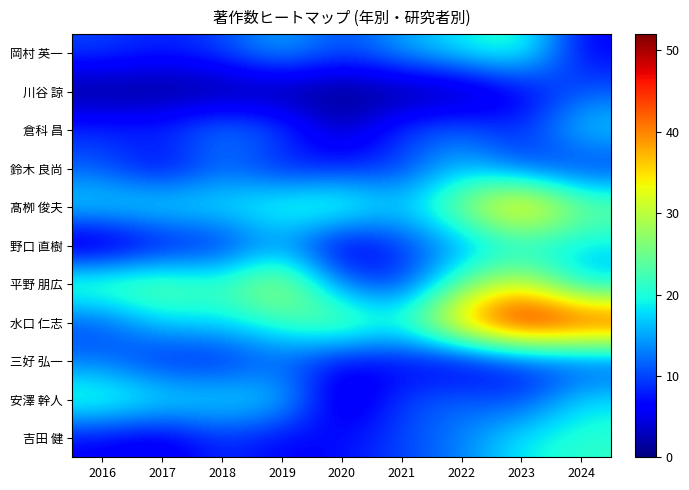

Reading left to right, extract all data points from this chart.

岡村 英一: 2016=10	2017=8	2018=10	2019=16	2020=10	2021=15	2022=19	2023=22	2024=6
川谷 諒: 2016=0	2017=0	2018=0	2019=0	2020=0	2021=0	2022=0	2023=5	2024=11
倉科 昌: 2016=9	2017=9	2018=14	2019=11	2020=2	2021=10	2022=12	2023=8	2024=18
鈴木 良尚: 2016=11	2017=5	2018=12	2019=7	2020=8	2021=9	2022=17	2023=10	2024=8
髙栁 俊夫: 2016=19	2017=20	2018=19	2019=22	2020=24	2021=17	2022=27	2023=41	2024=26
野口 直樹: 2016=0	2017=5	2018=7	2019=14	2020=3	2021=9	2022=14	2023=18	2024=18
平野 朋広: 2016=25	2017=26	2018=22	2019=31	2020=12	2021=8	2022=24	2023=32	2024=16
水口 仁志: 2016=10	2017=18	2018=18	2019=22	2020=27	2021=21	2022=40	2023=52	2024=49
三好 弘一: 2016=12	2017=7	2018=7	2019=11	2020=6	2021=6	2022=4	2023=8	2024=9
安澤 幹人: 2016=23	2017=20	2018=19	2019=18	2020=2	2021=10	2022=12	2023=9	2024=18
吉田 健: 2016=6	2017=4	2018=9	2019=6	2020=7	2021=10	2022=13	2023=19	2024=21